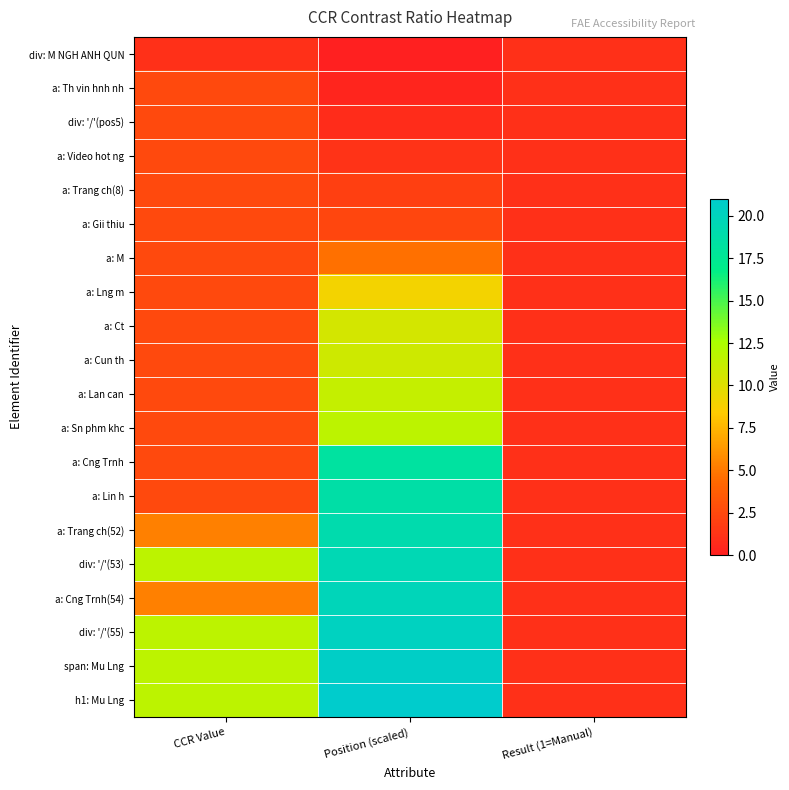

Which category has the highest value across all series?

Position (scaled)